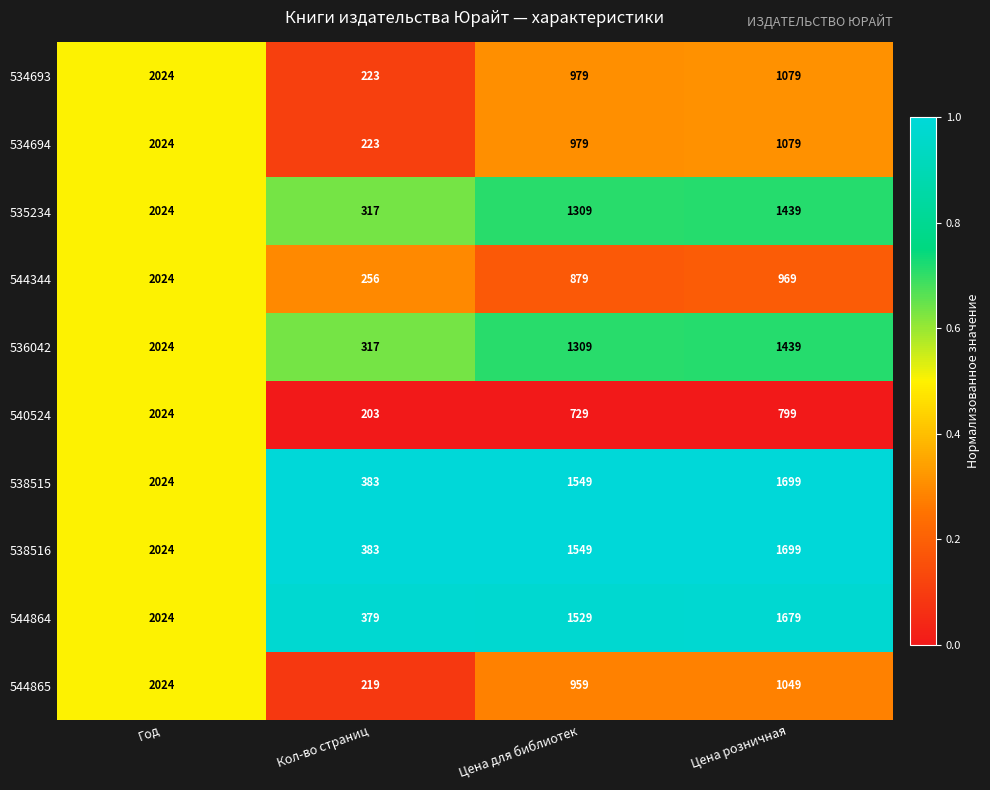

At which category does the chart reach its minimum across all series?

Кол-во страниц